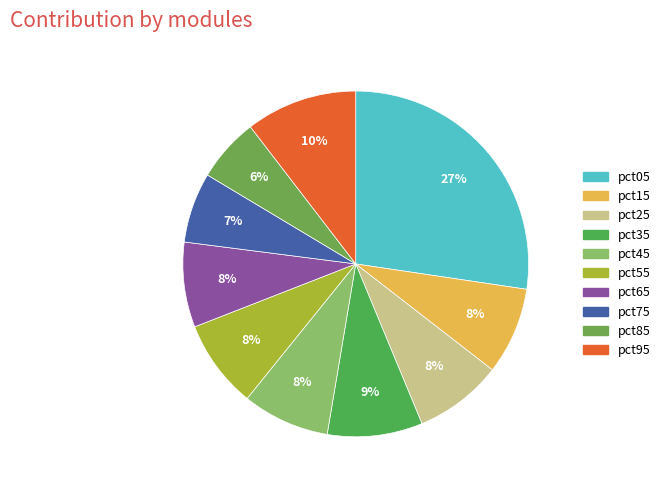

How many segments does this pie chart have?

10